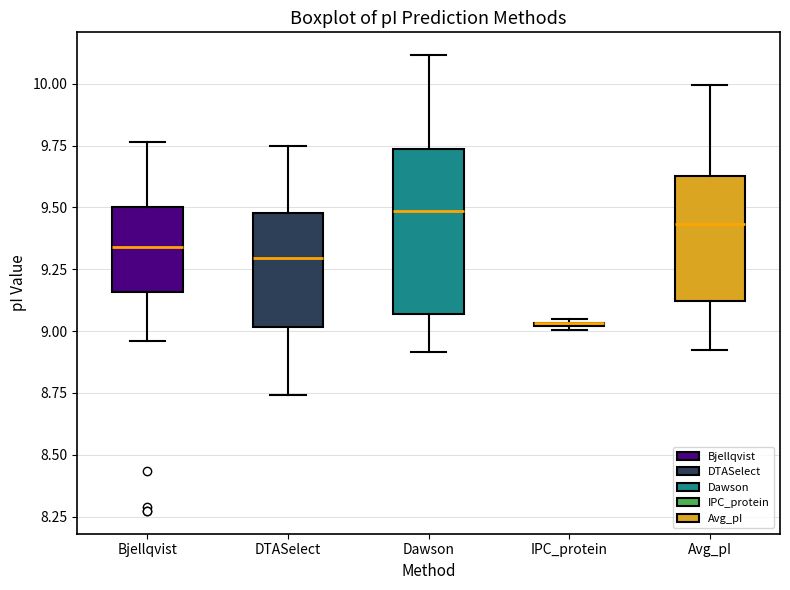

Where does the median line of the box for DTASelect sit on the y-axis? The values are not printed on the chart, so give them approximately, as read against the axis.

9.30